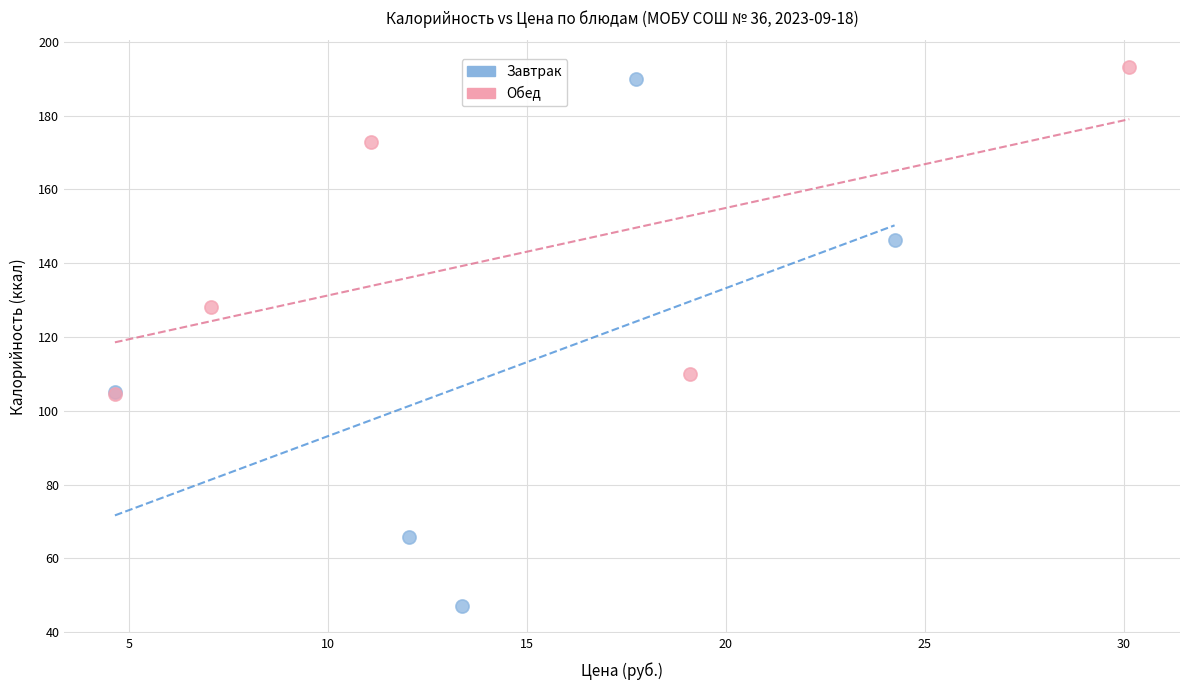

What are all the series names shown in the legend?

Завтрак, Обед